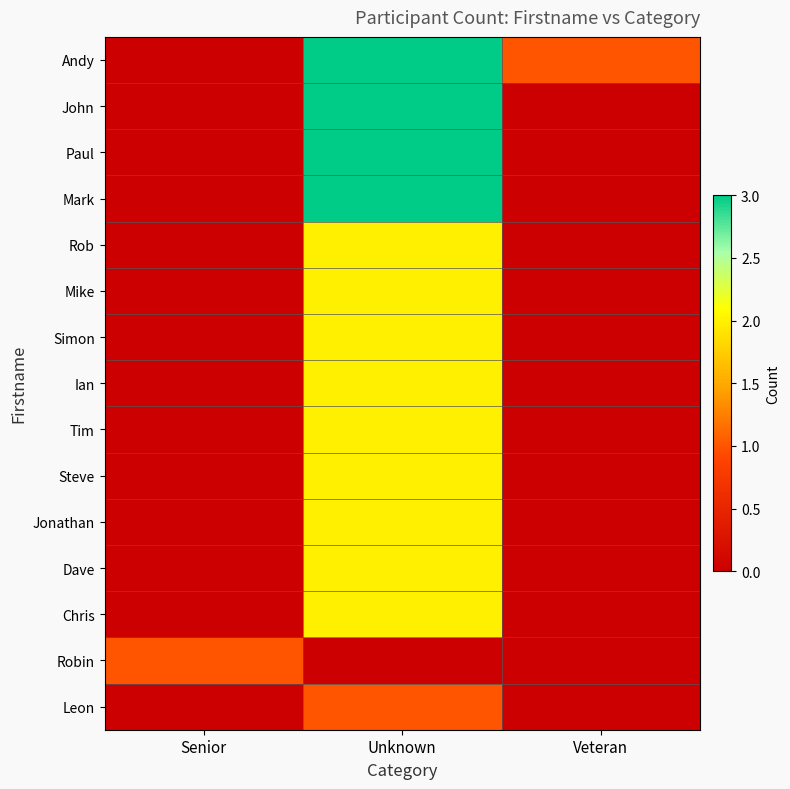

At which category is the sum across all series the highest?

Unknown